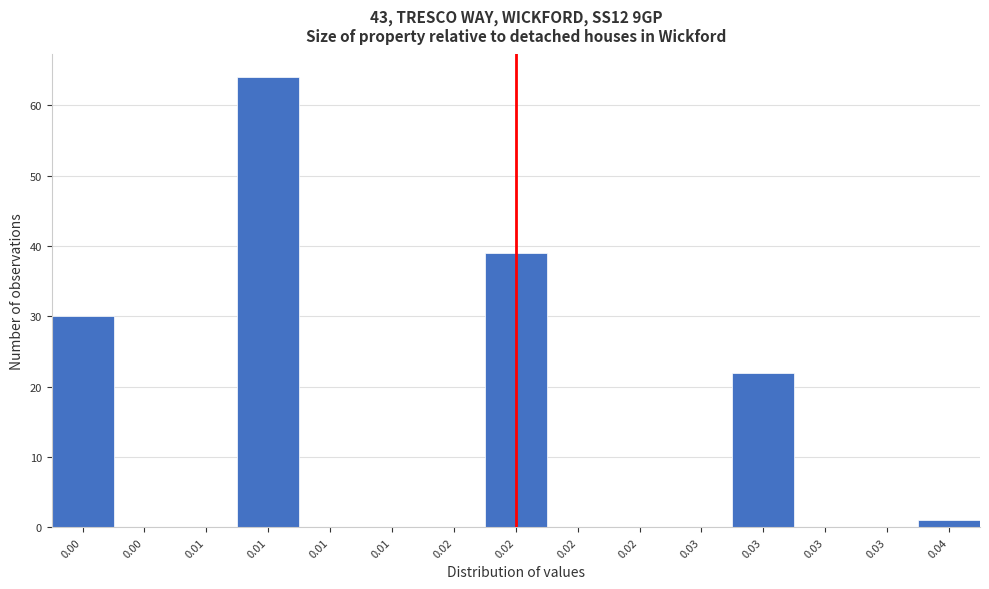

How many data points does each series have?

15